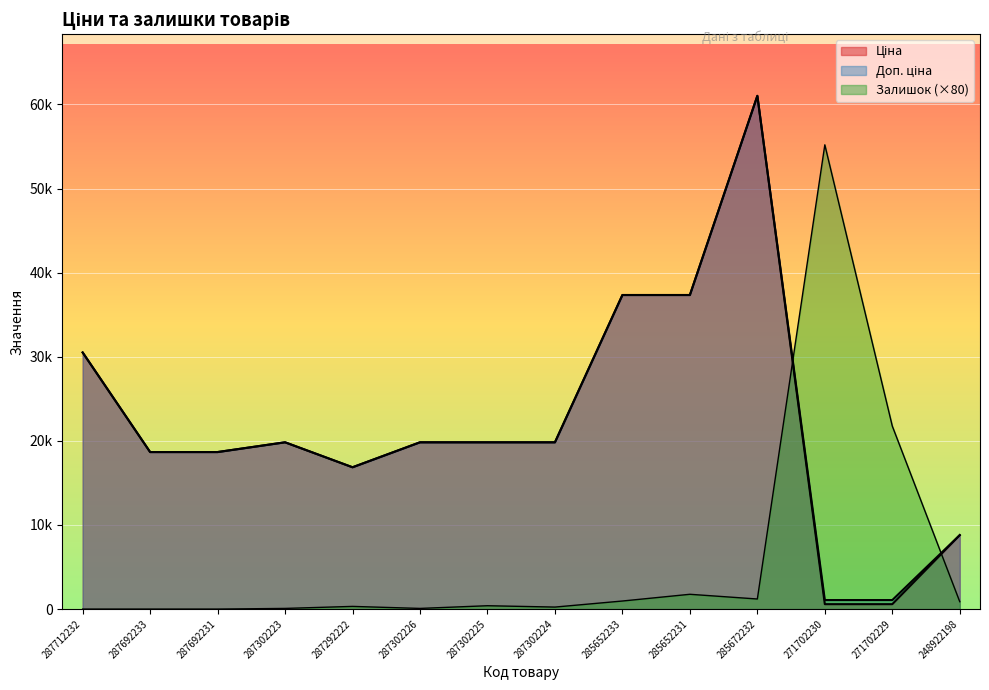

Rank the series at 287292222 from lowest to highest value.

Залишок, Ціна, Доп. ціна